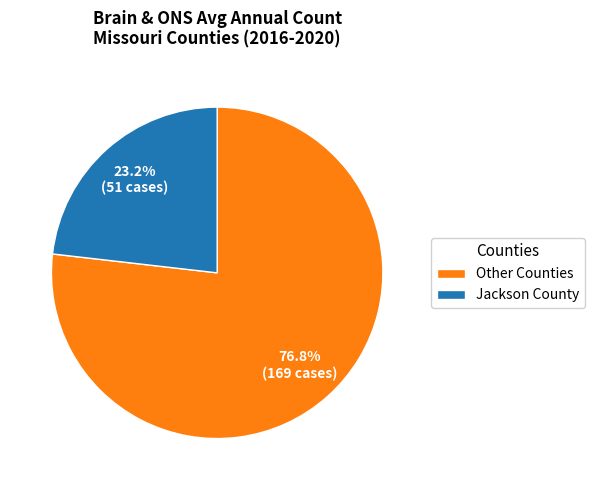

How many segments does this pie chart have?

2